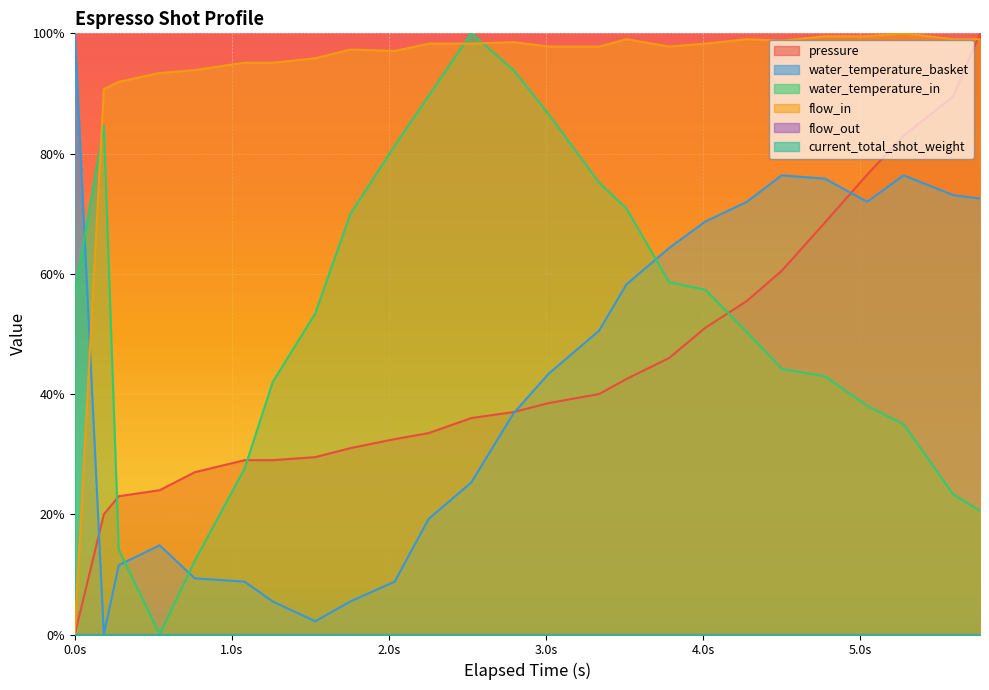

In water_temperature_basket, how many points are higher than both neighbors (excluding endpoints)?

3